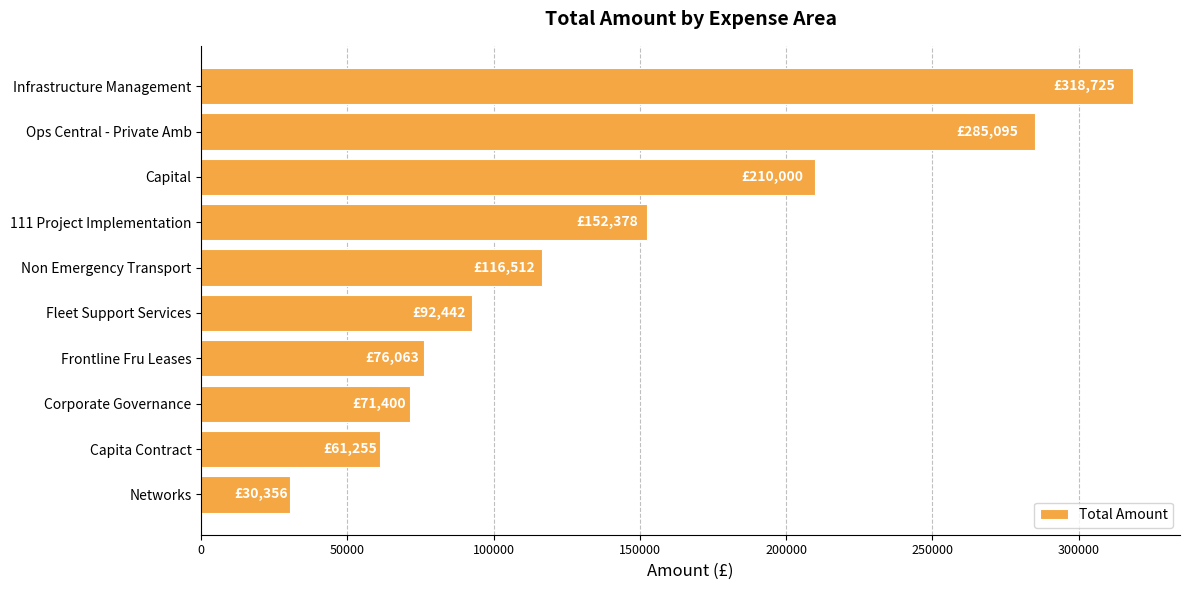

What is the label of the 6th bar from the top?

Fleet Support Services